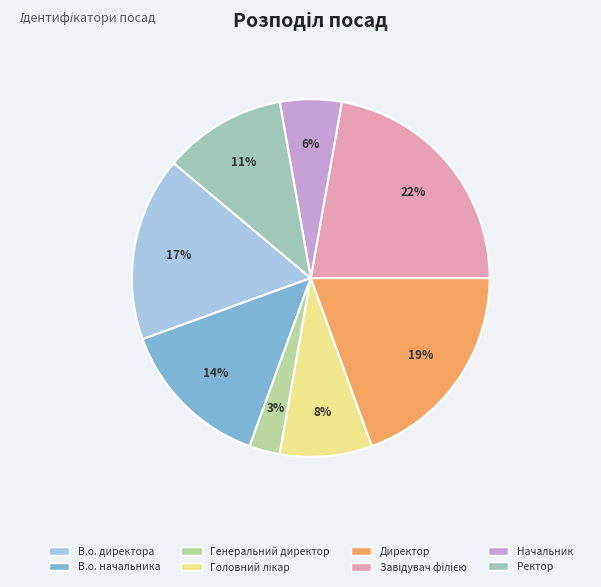

To the nearest percent, what is the combined percentage of В.о. директора and Завідувач філією?

39%